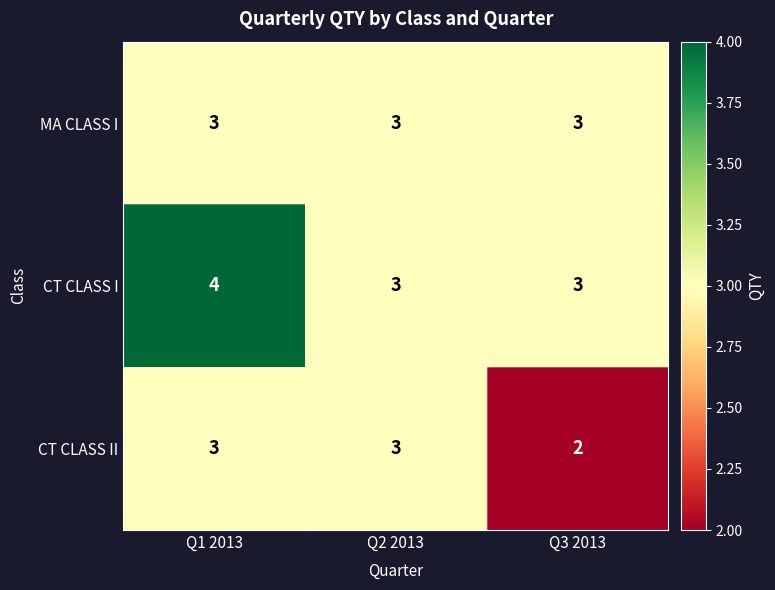

What is the sum of the CT CLASS I values at Q3 2013 and Q1 2013?

7